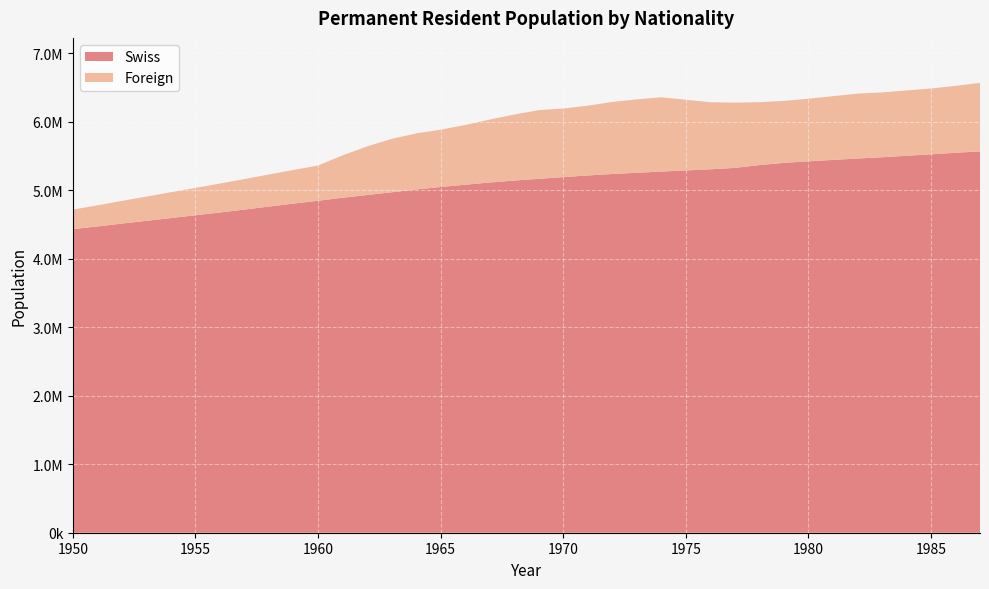

Which label corresponds to the smallest value in the chart?

1950